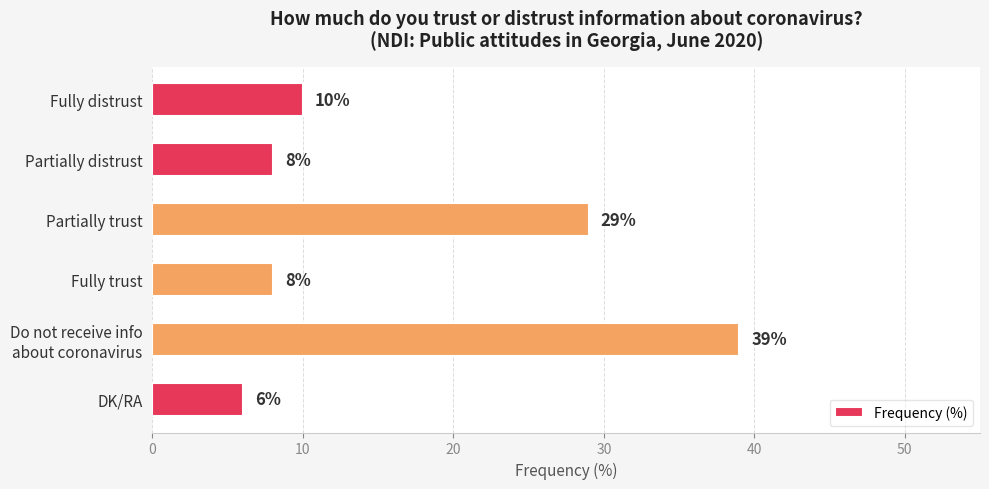

Reading bottom to top, what are all the values shown in this chart?

6	39	8	29	8	10